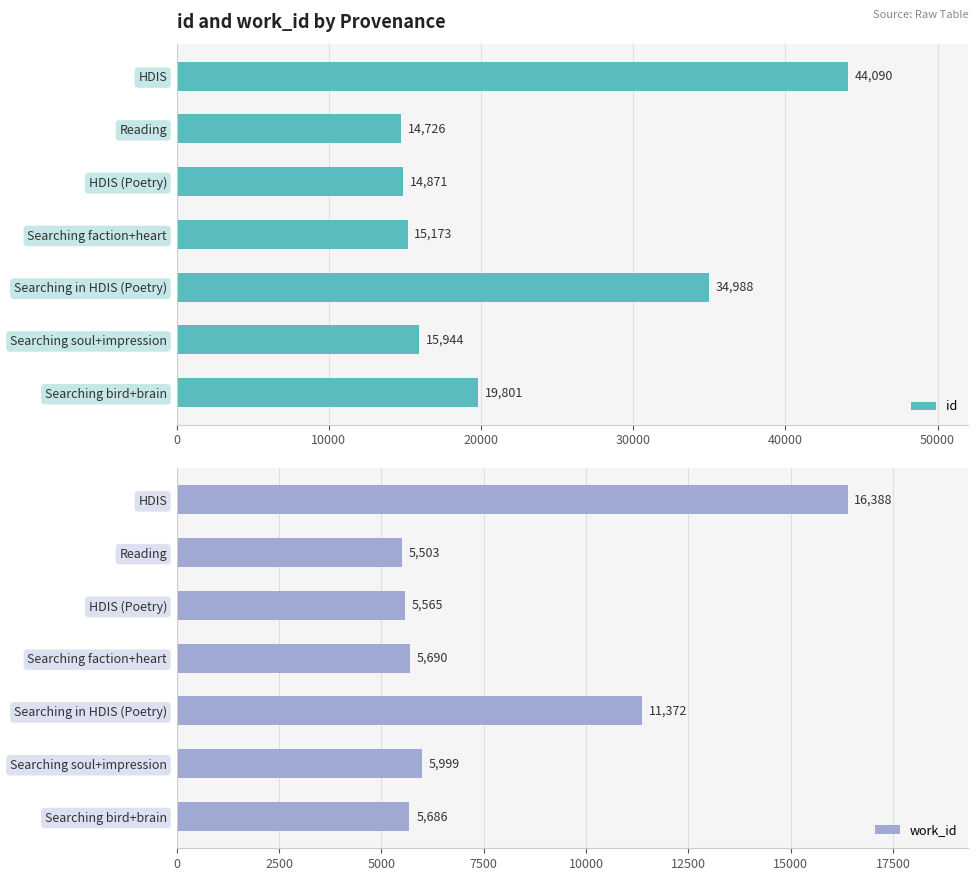

What is the sum of the work_id values at Reading and HDIS (Poetry)?

11068